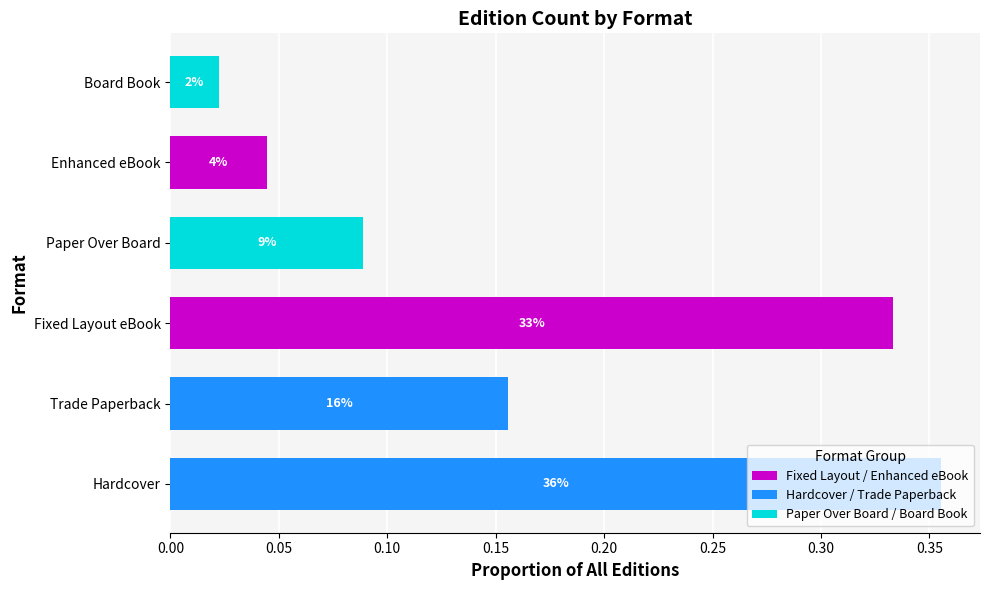

Count the number of data series in this chart.

3